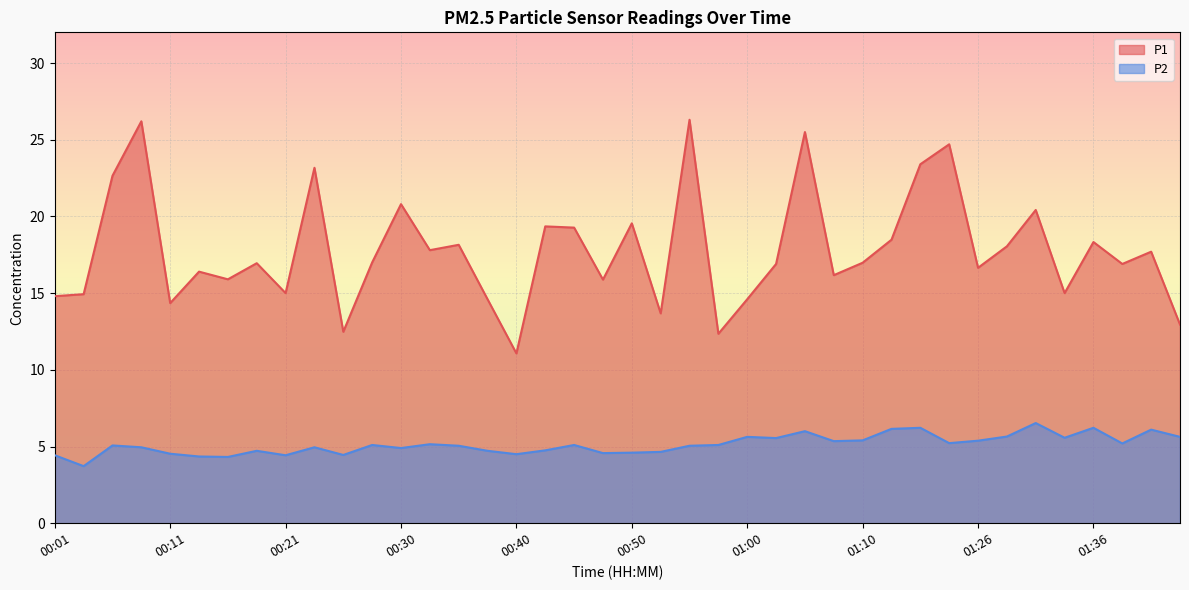

True or false: P1 has a value of 23.2 at 00:04.

False